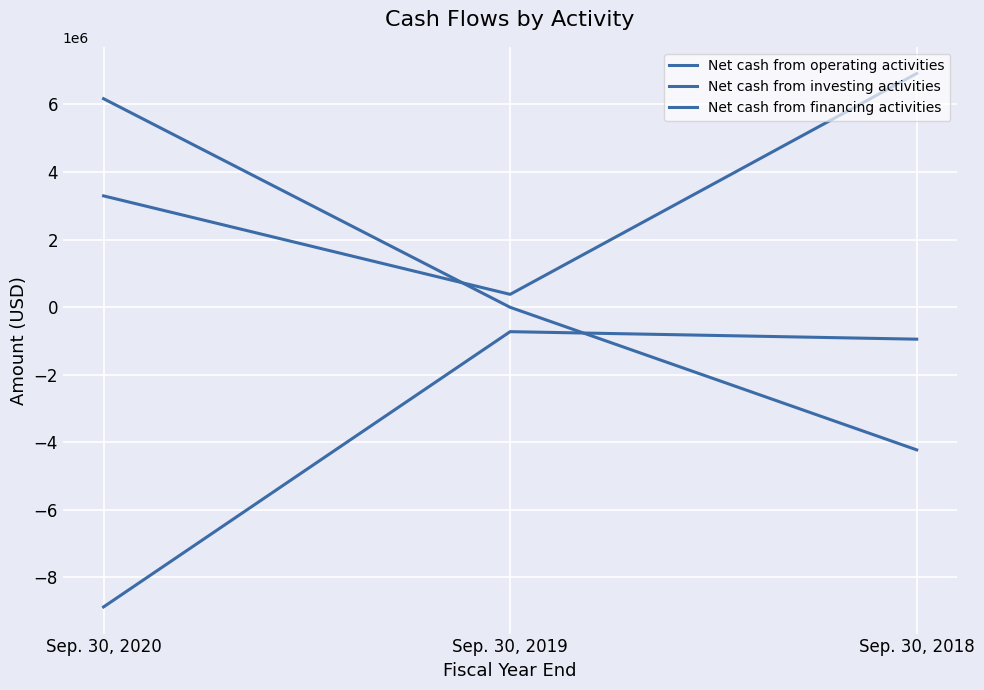

How many lines are shown in the chart?

3